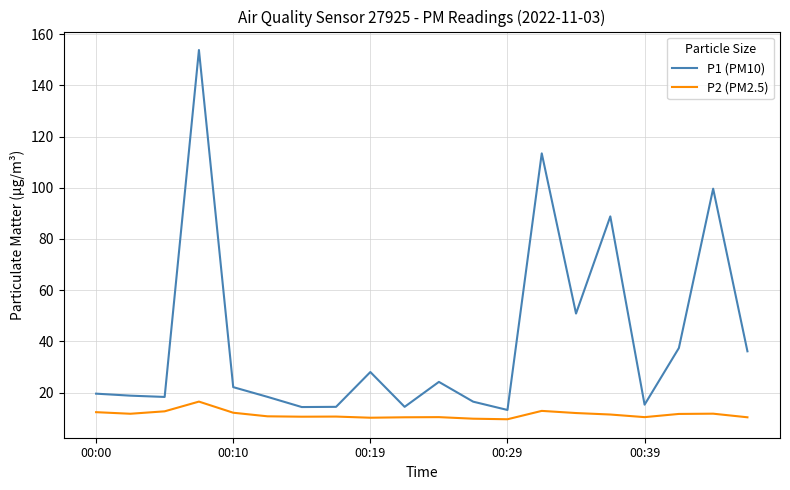

Which series has the widest spread of values?

P1 (PM10)